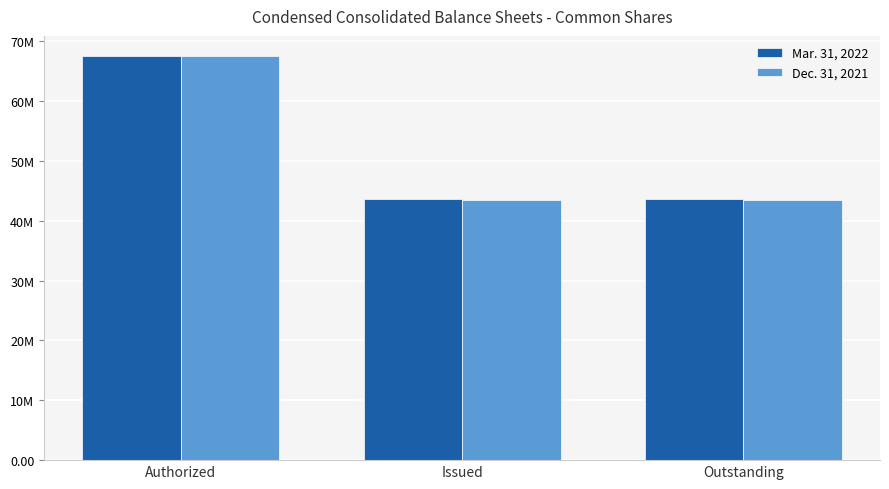

What value does the Dec. 31, 2021 series have at Authorized?

67500000